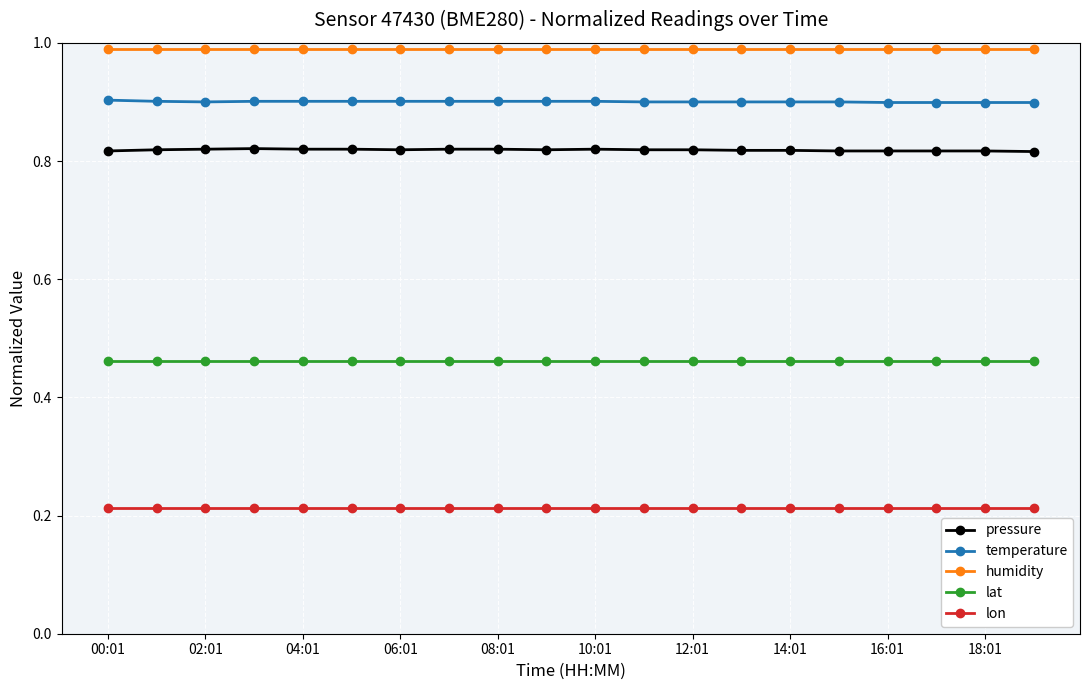

List the series in order of their peak value, highest first.

humidity, temperature, pressure, lat, lon